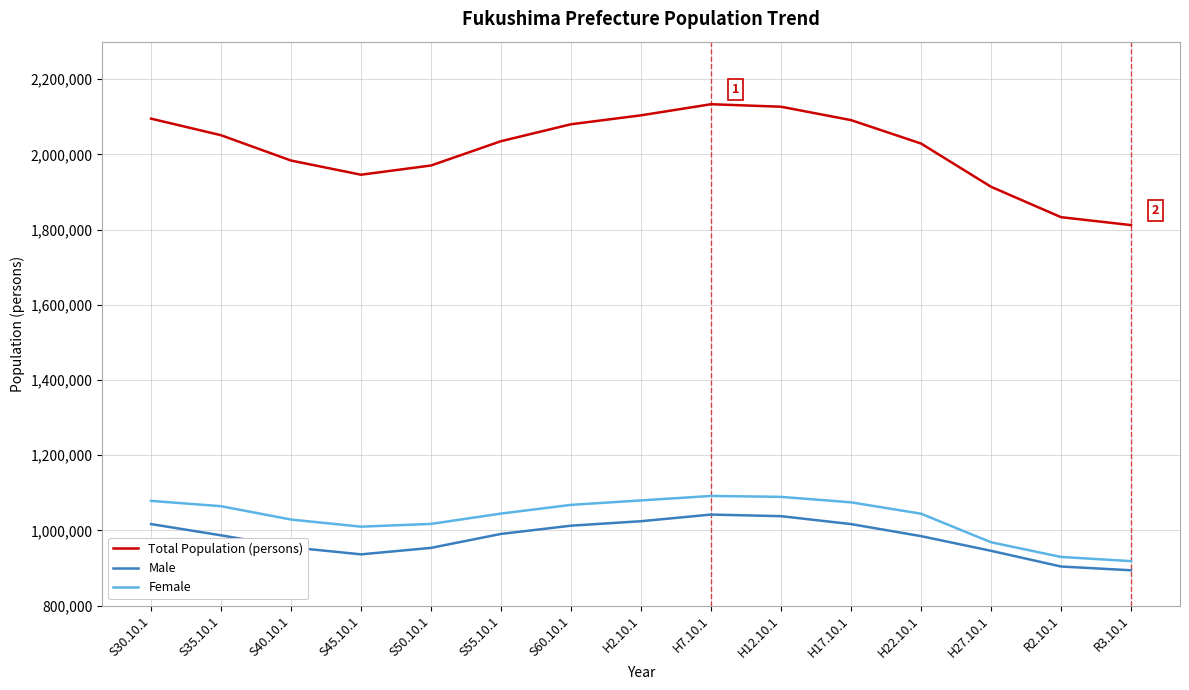

How many distinct data groups are displayed?

3